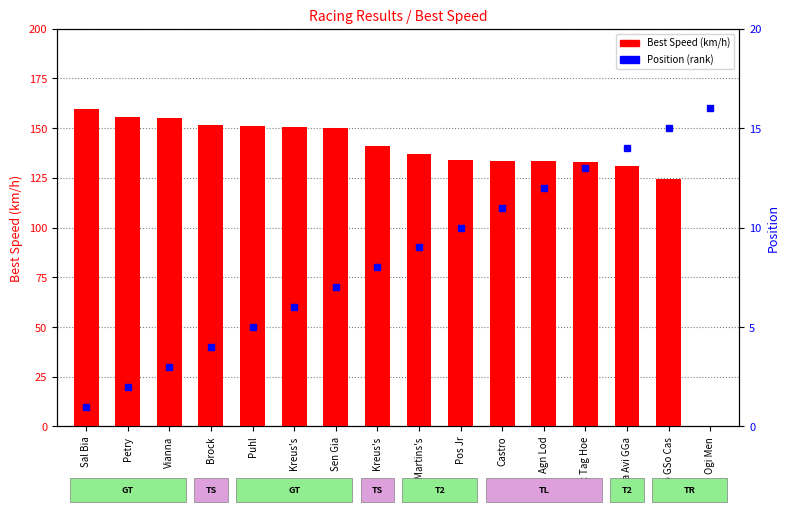

Between Petry and RSo GSo Cas, which series saw the biggest shift?

Best Speed